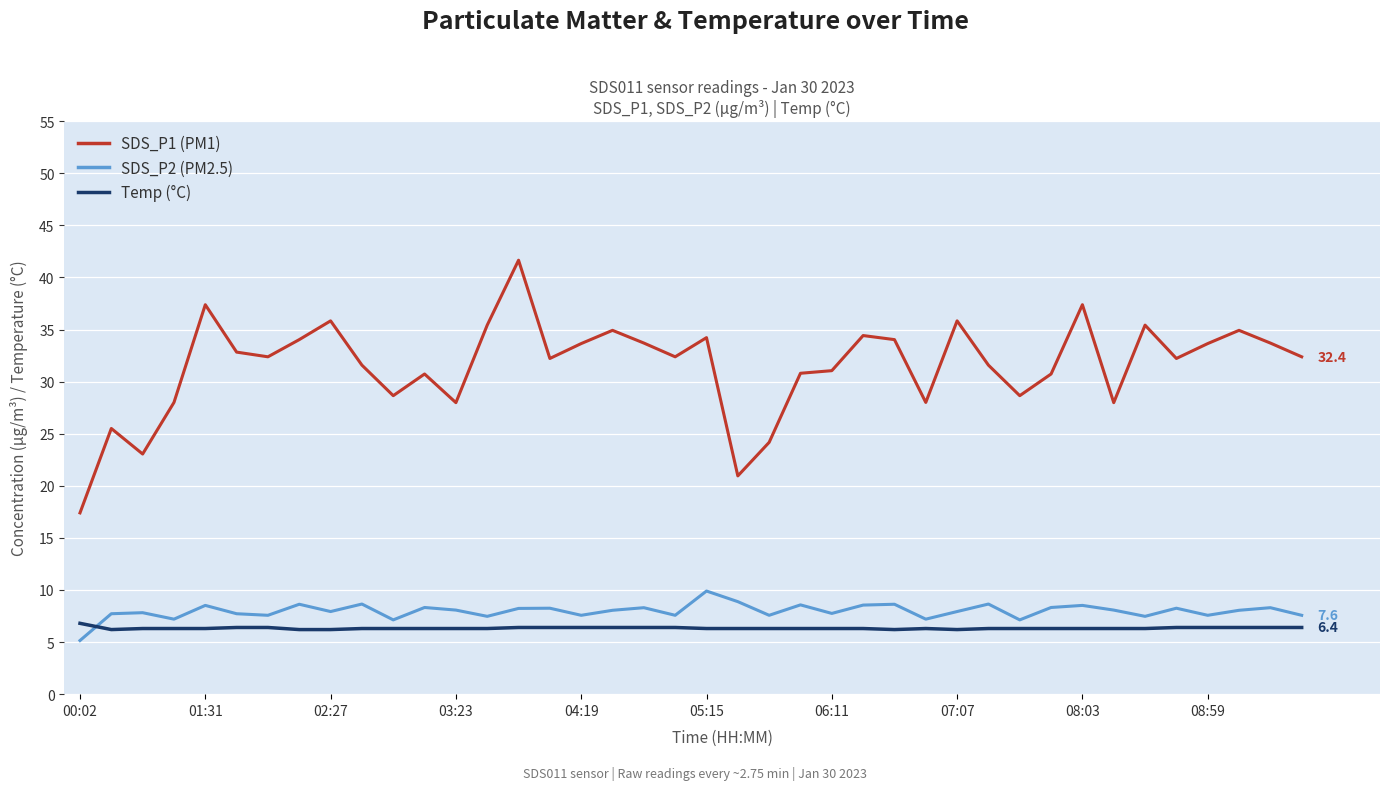

Is this an area chart (filled region under the line)?

No